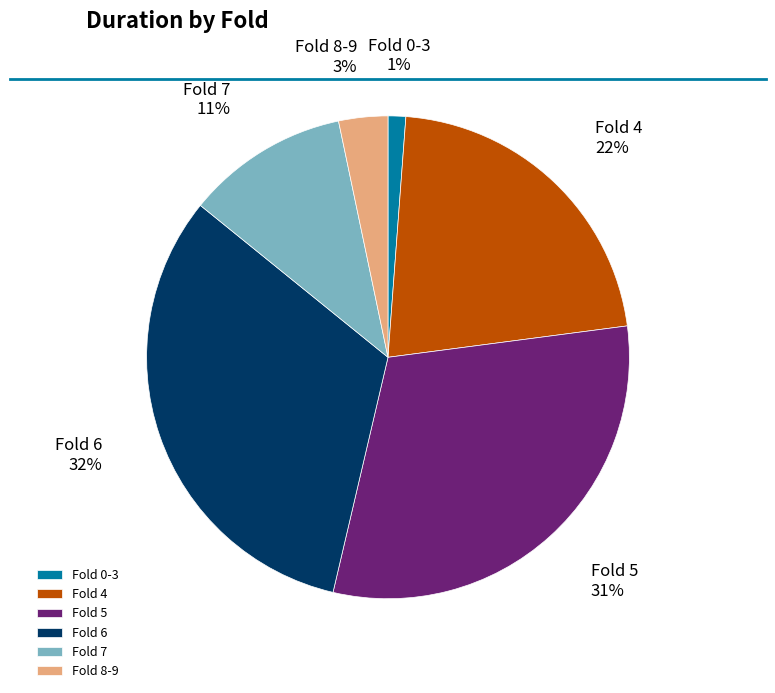

To the nearest percent, what is the difference between the largest and smallest slice percentages?

31%